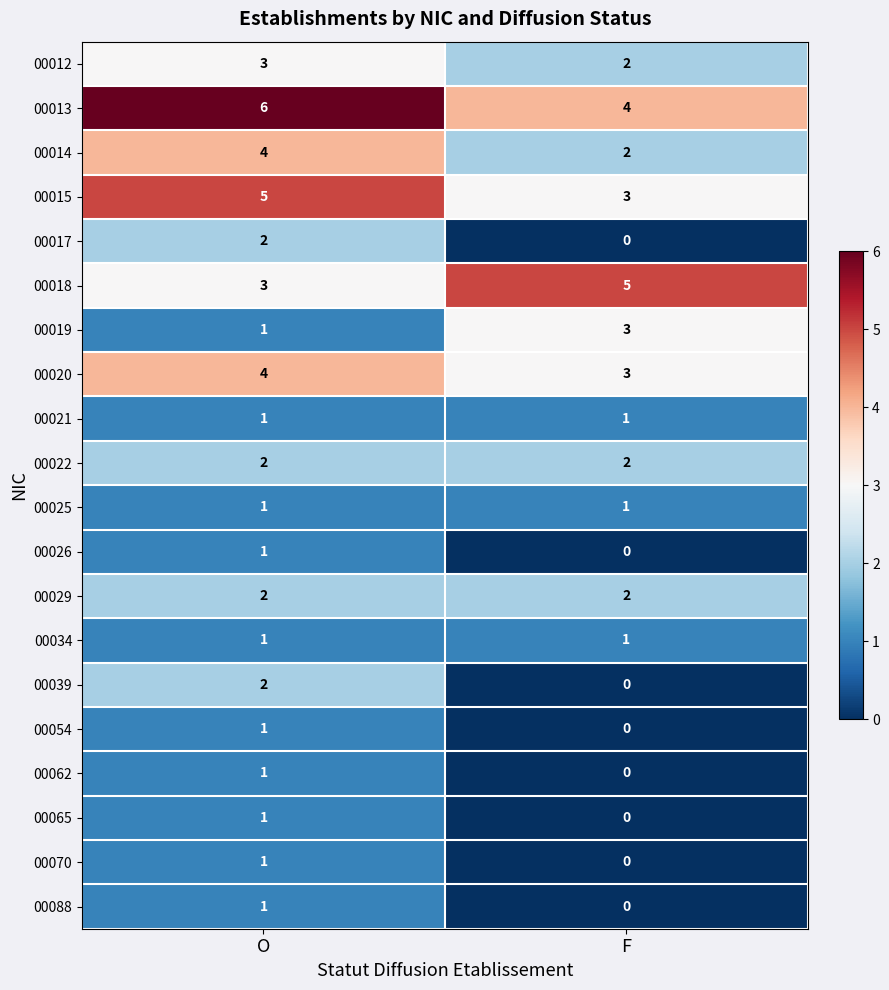

What value does the 00013 series have at O?

6